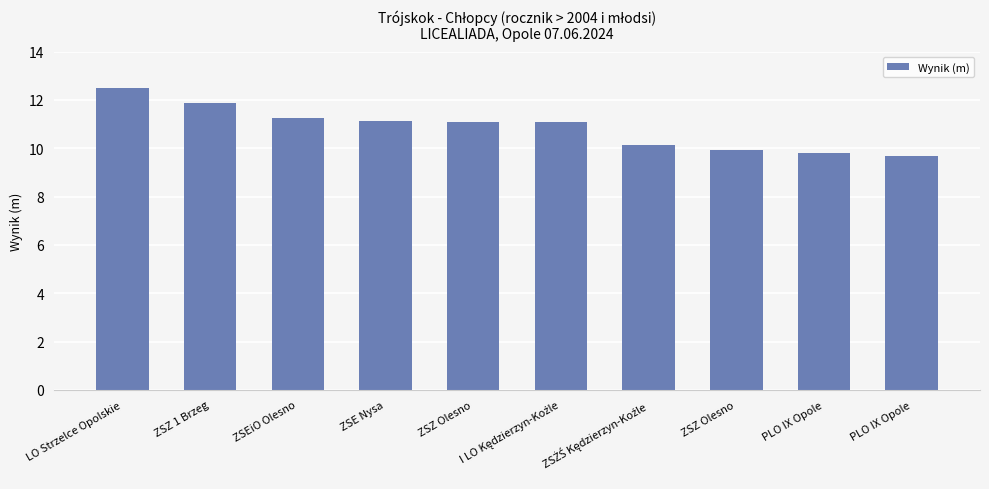

How many bars are there in total?

10